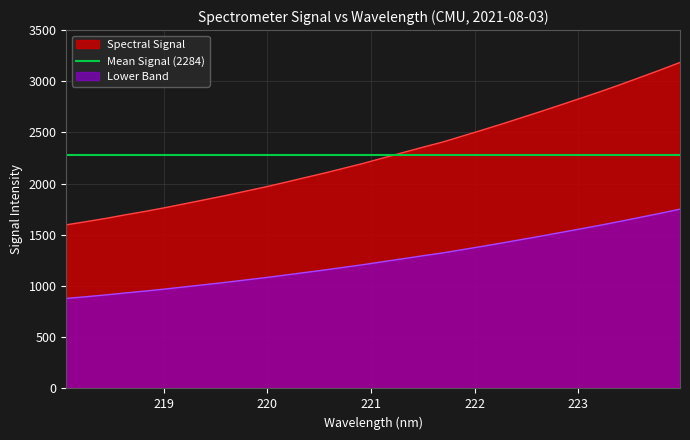

What is the difference between the maximum and minimum values?

1585.7